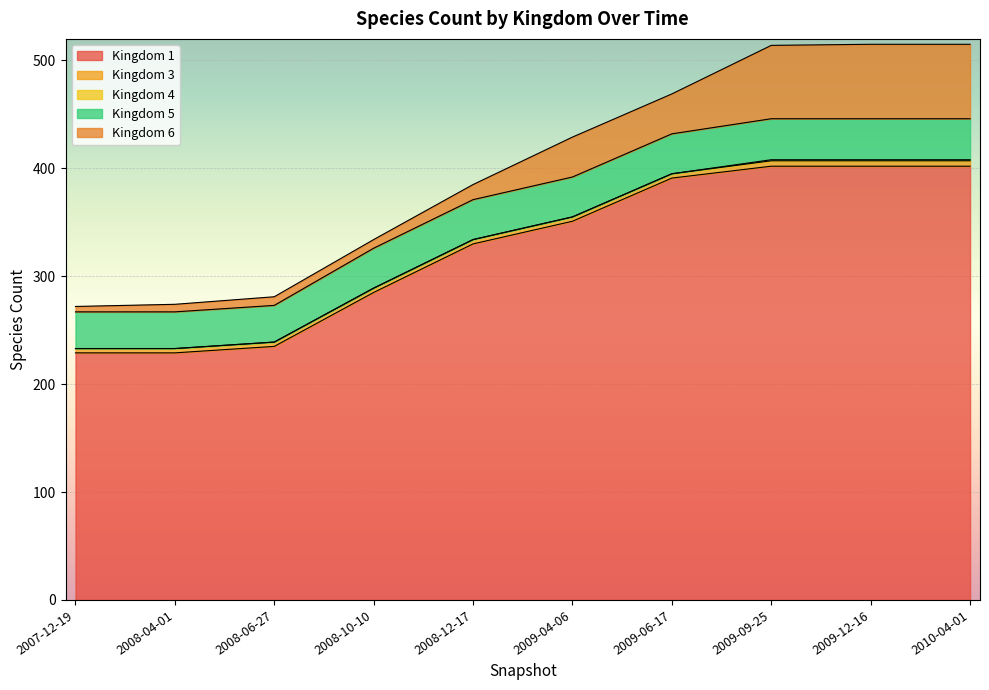

Does the chart display data point markers on the line(s)?

No